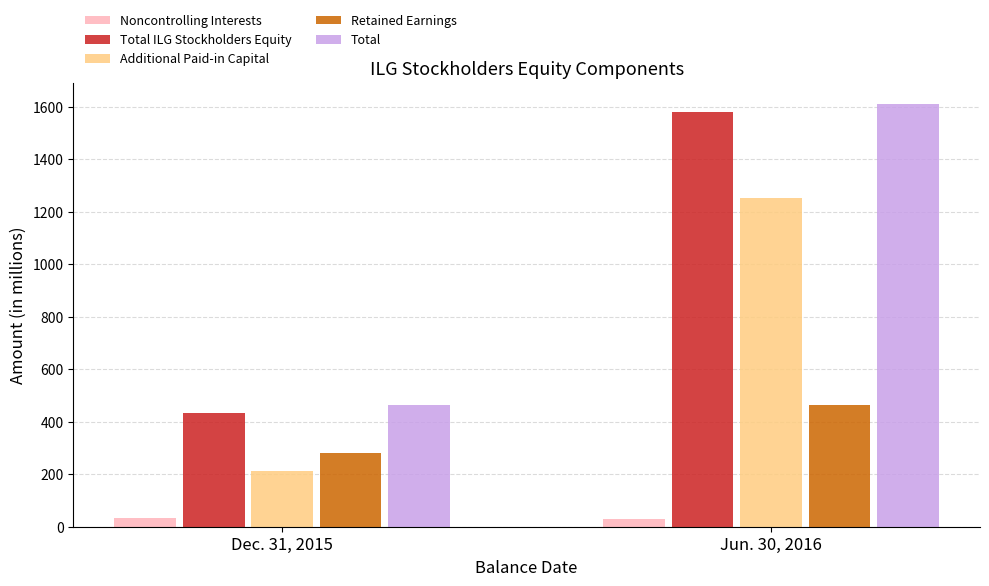

What is the value of the Total ILG Stockholders Equity bar at the 2nd from the left?

1579